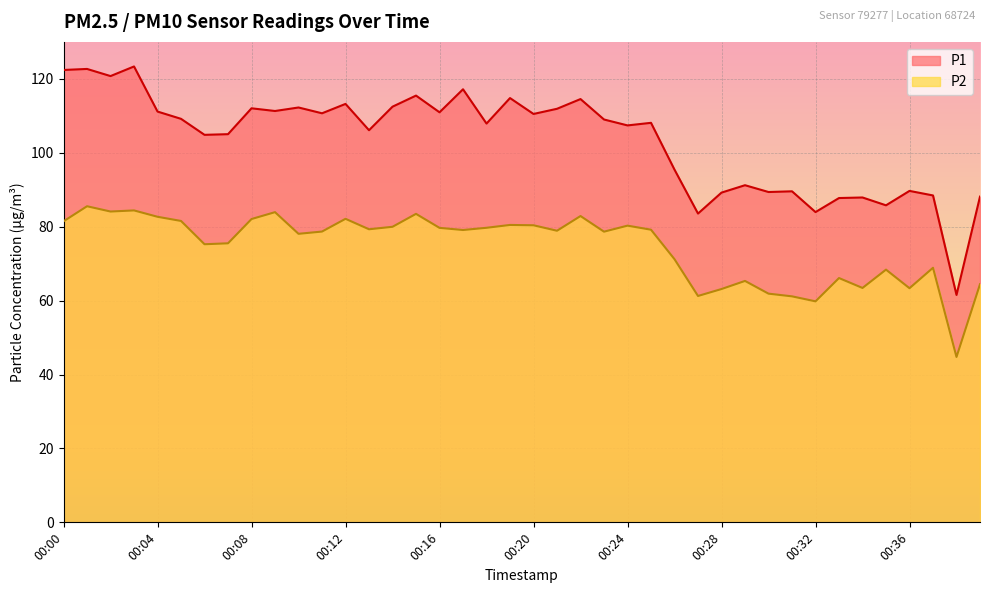

At how many categories does at least one series exceed 81?

39